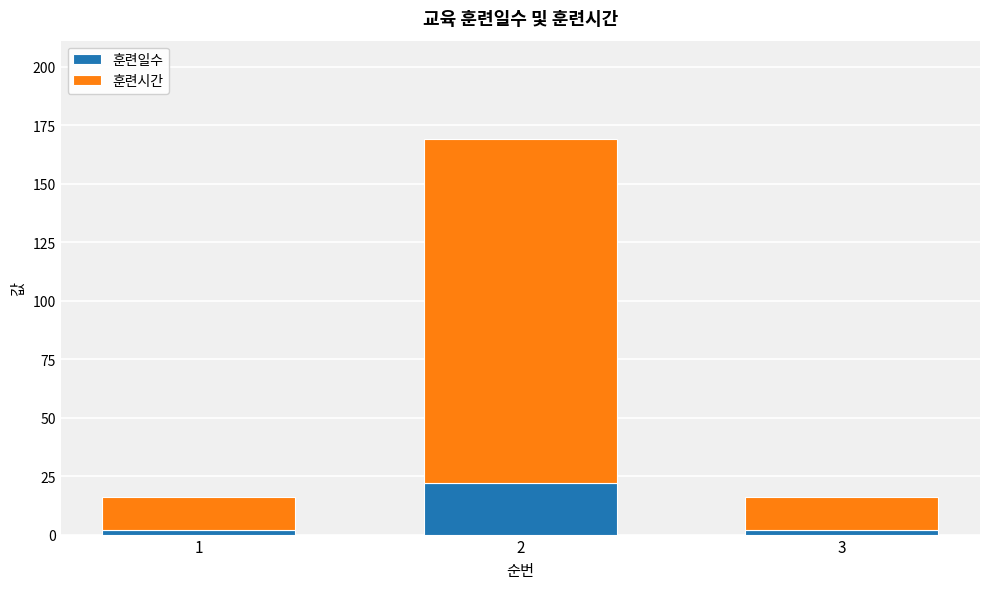

What is the average value of the 훈련일수 series?

9